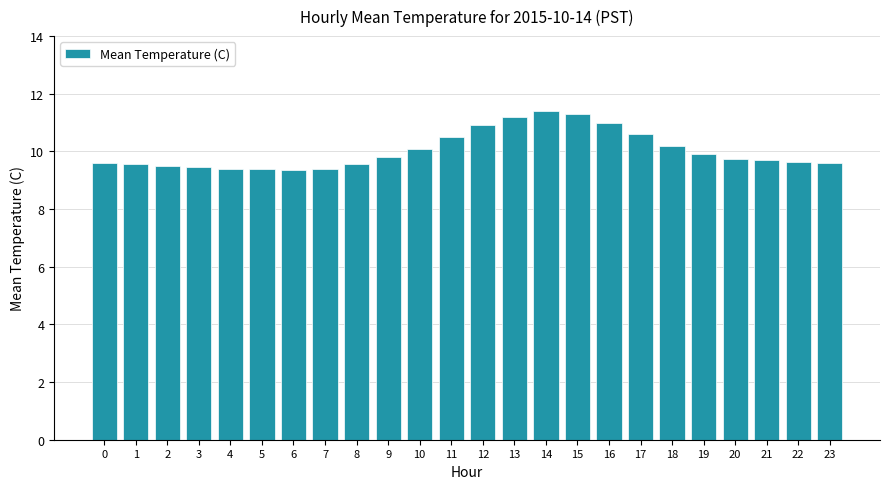

Count the number of categories in the chart.

24